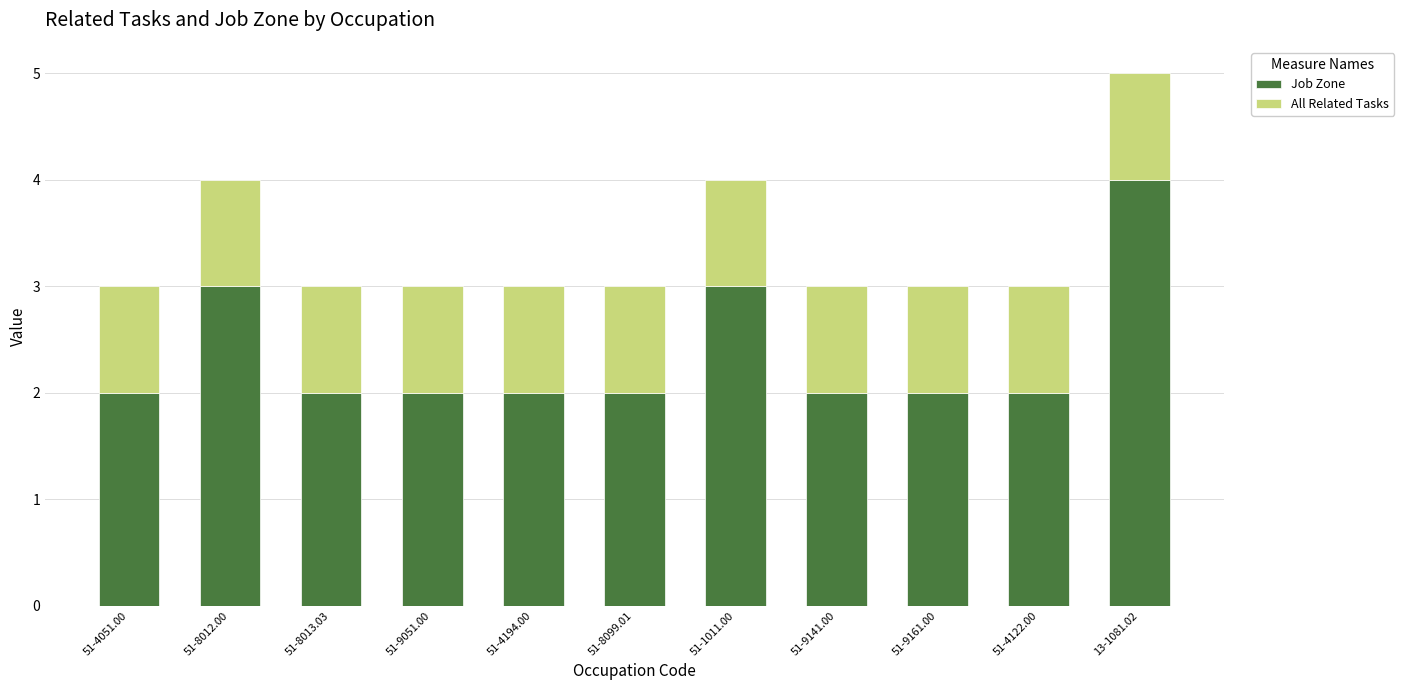

Reading left to right, transcribe the values for Job Zone.

51-4051.00=2	51-8012.00=3	51-8013.03=2	51-9051.00=2	51-4194.00=2	51-8099.01=2	51-1011.00=3	51-9141.00=2	51-9161.00=2	51-4122.00=2	13-1081.02=4